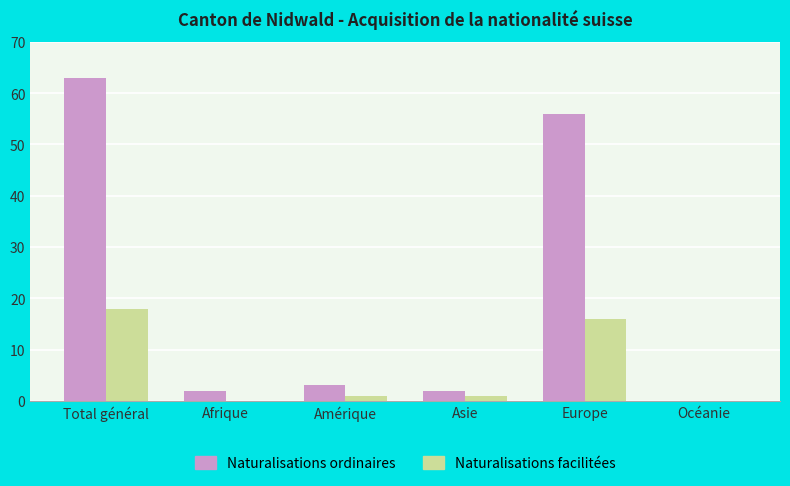

Which series has the largest total across all categories?

Naturalisations ordinaires